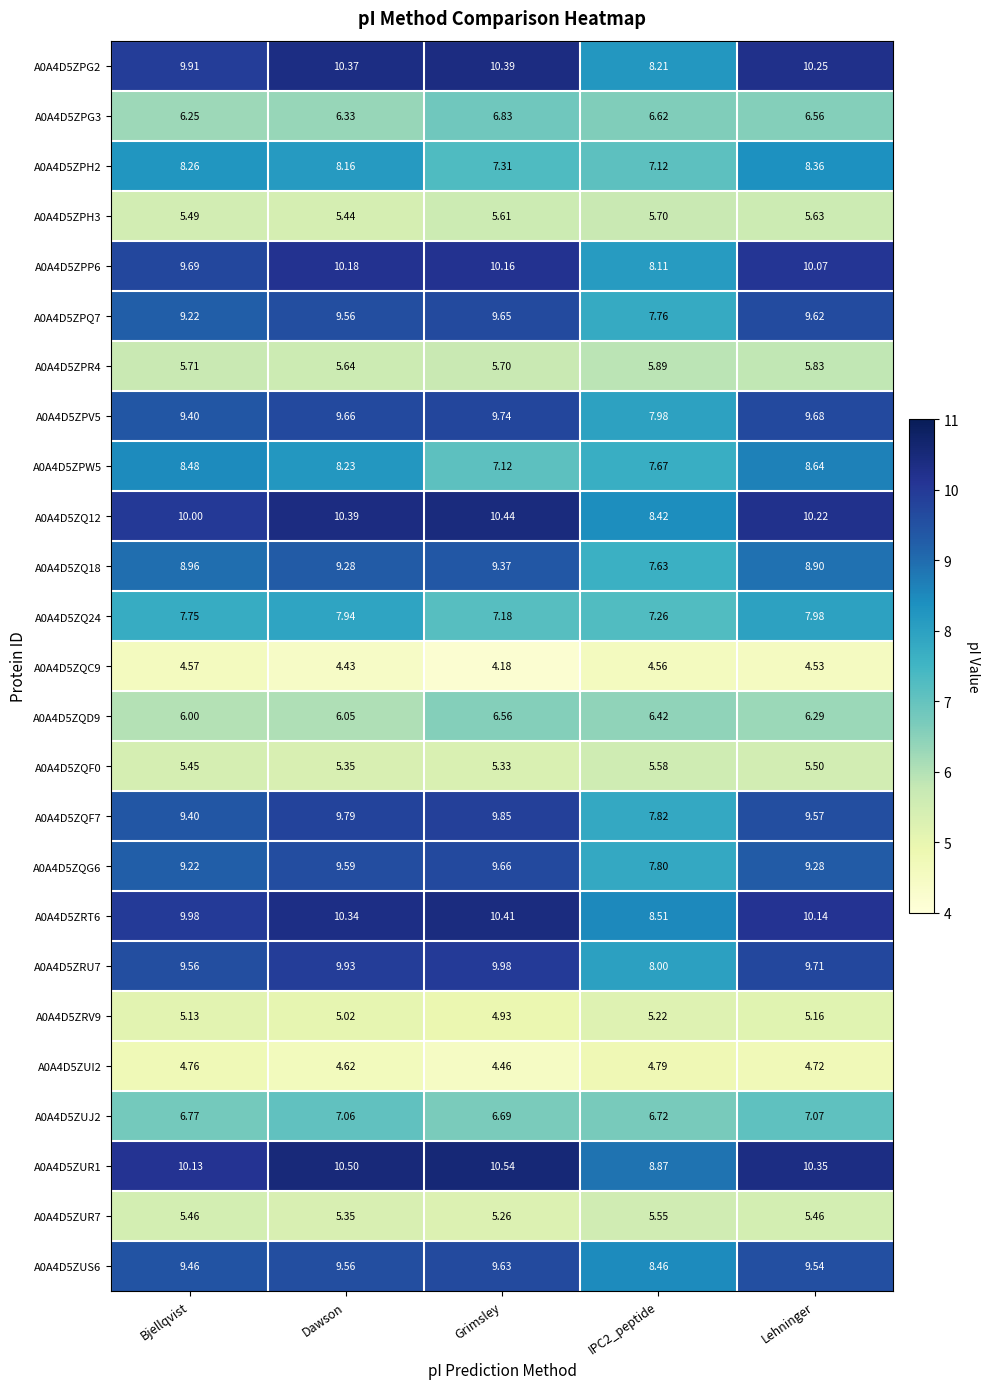

Which series has the largest total across all categories?

A0A4D5ZUR1